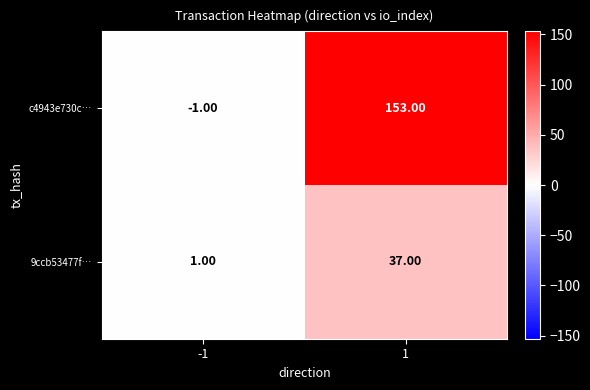

What is the difference between the maximum and minimum values in the 9ccb53477f… series?

36